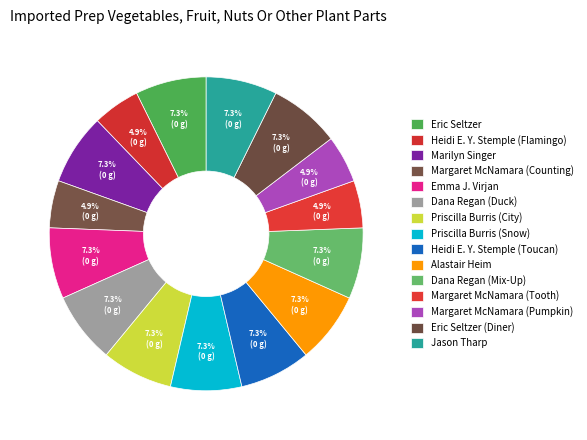

Is it true that Heidi E. Y. Stemple (Flamingo) is 16% of the pie?

False